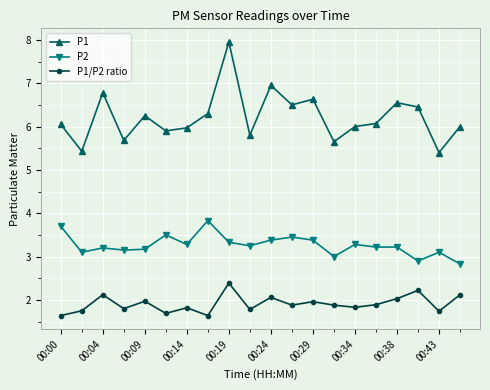

What is the sum of all P2 values?

65.3